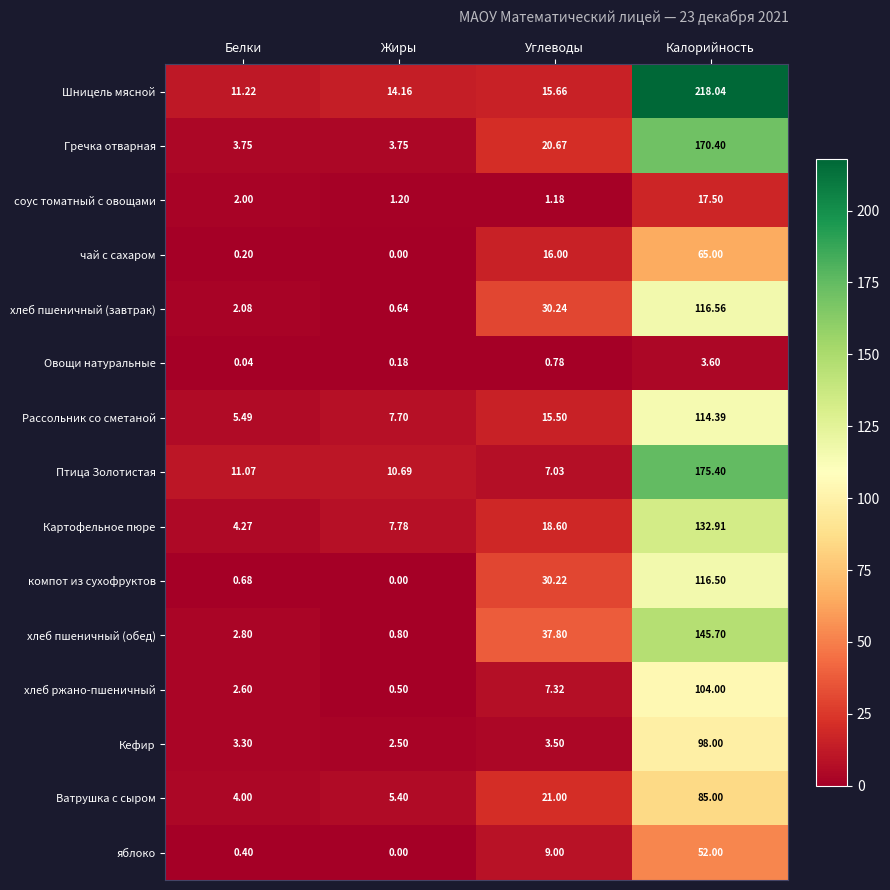

At which label does Птица Золотистая first exceed 11?

Белки